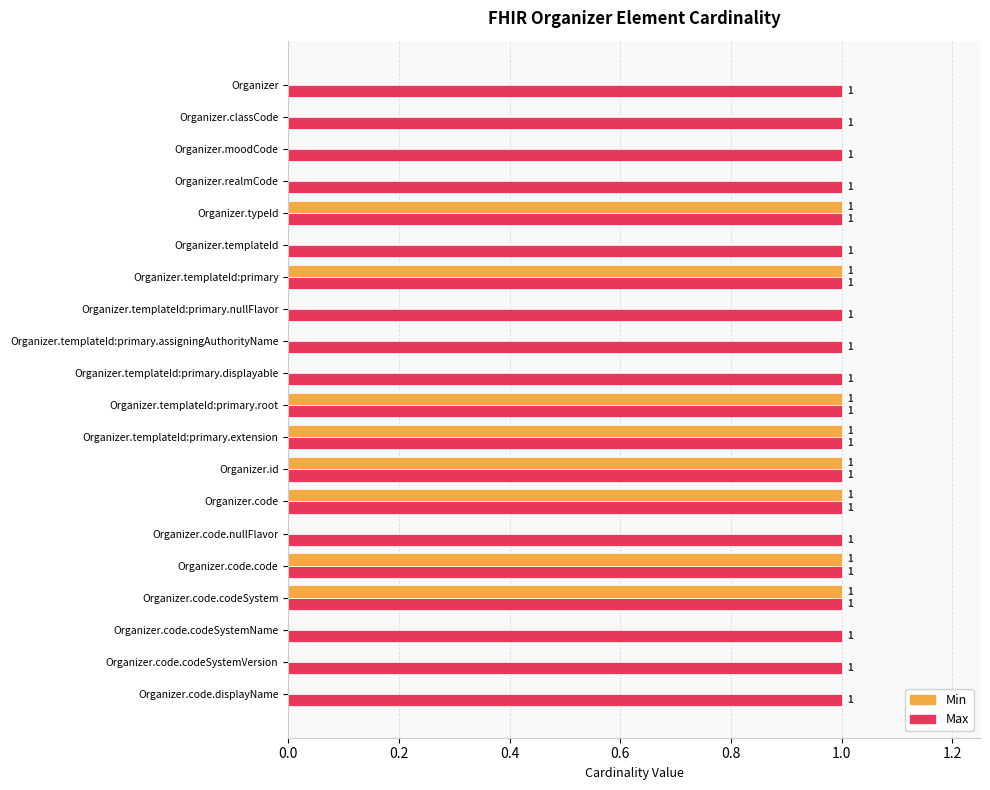

Which series has the largest total across all categories?

Max